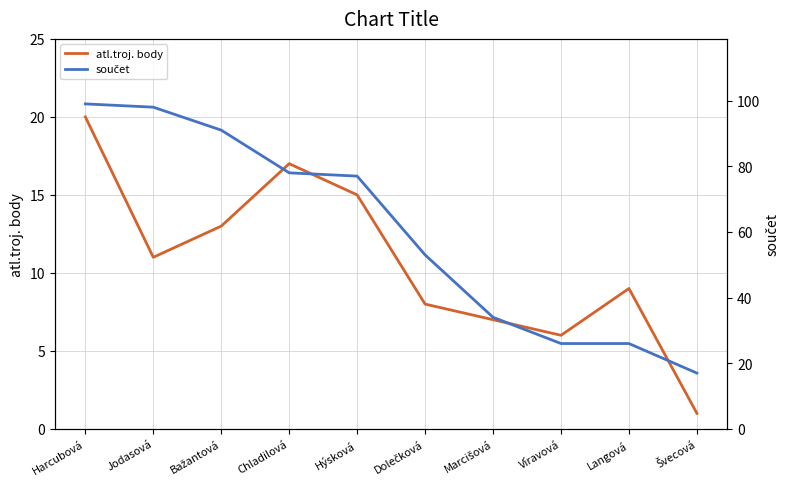

What value does the součet series have at Langová?

26